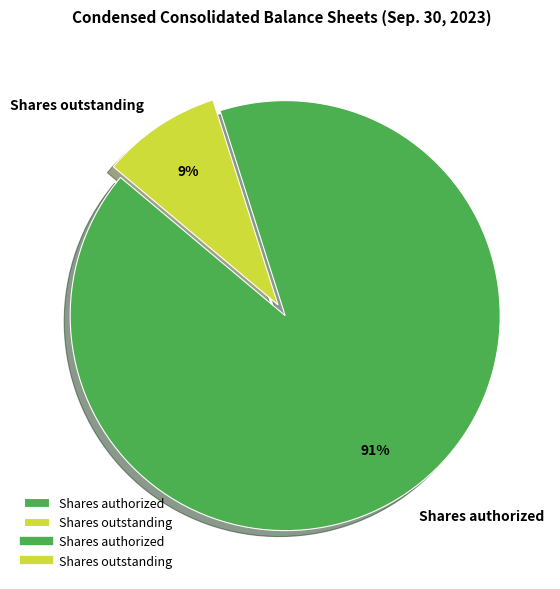

To the nearest percent, what is the average slice percentage?

50%